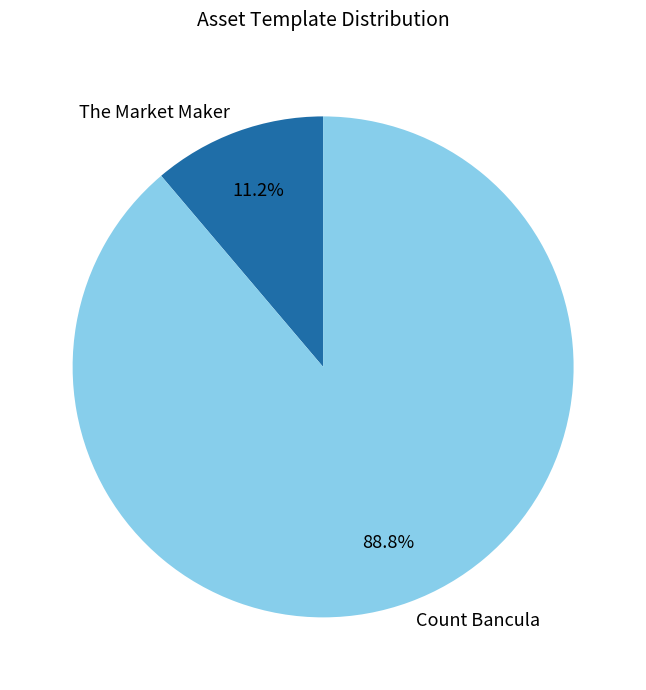

Which category has the smallest portion of the pie?

The Market Maker